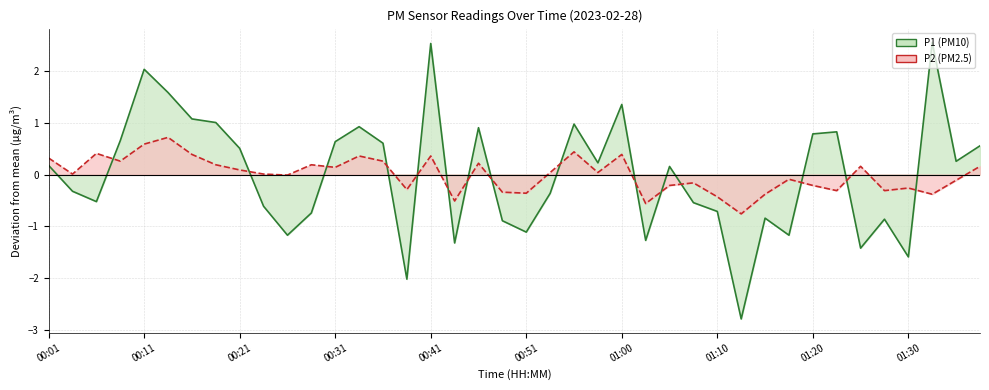

True or false: P1 has a value of -0.7 at 01:10.

True